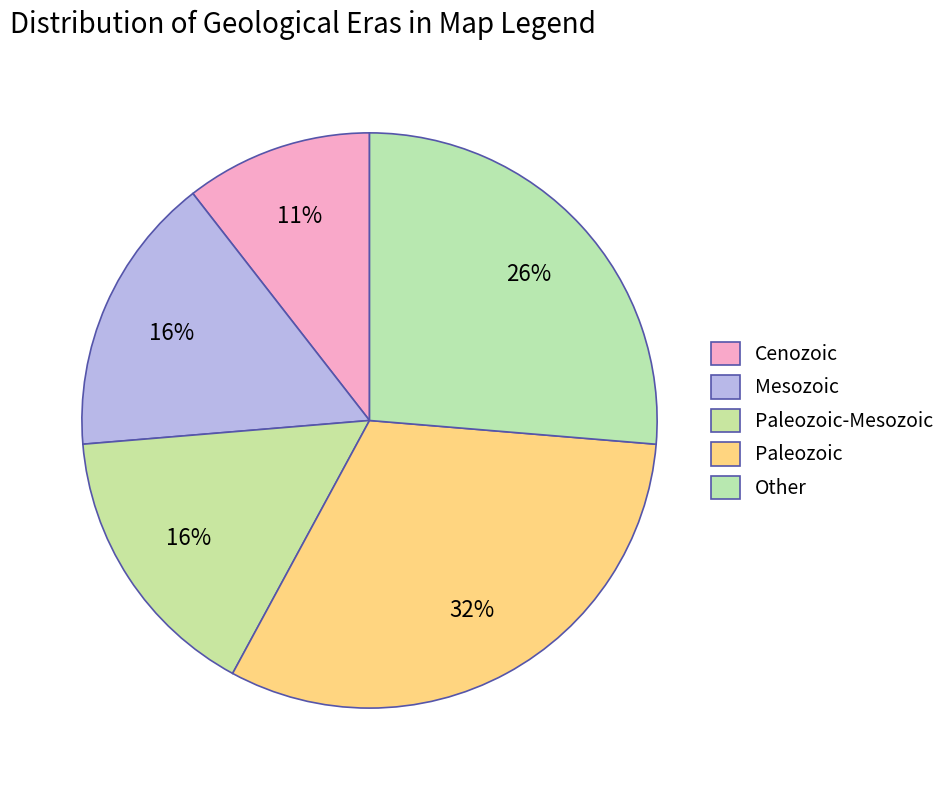

The Other slice represents 4% of the pie. True or false?

False